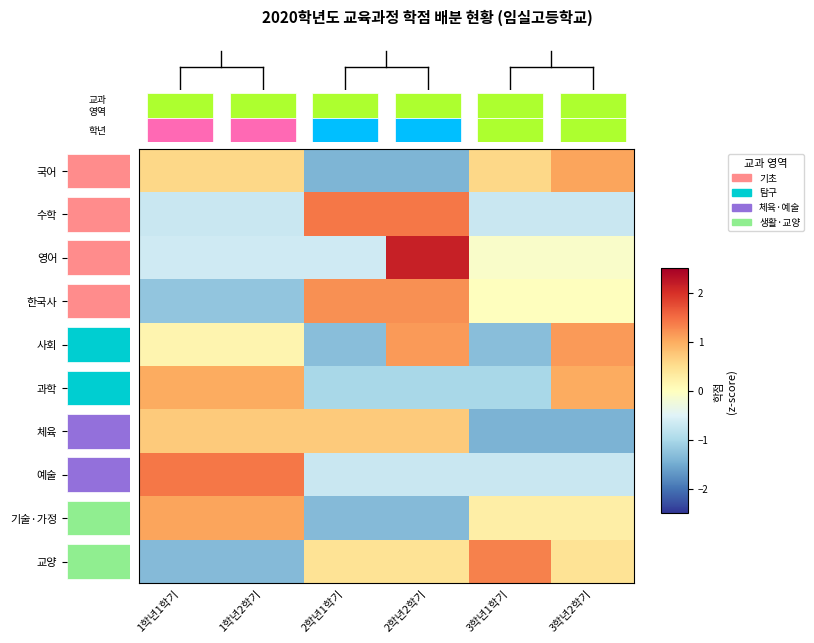

What is the difference between the 예술 values at 1학년2학기 and 2학년1학기?

2.1